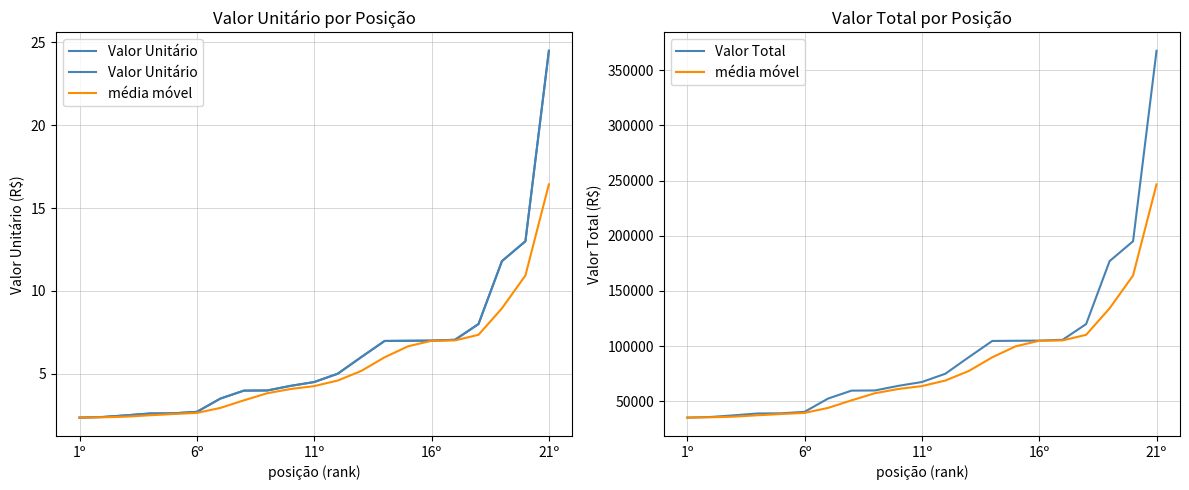

What is the value of the Valor Unitário point at the 7th from the left?

3.5